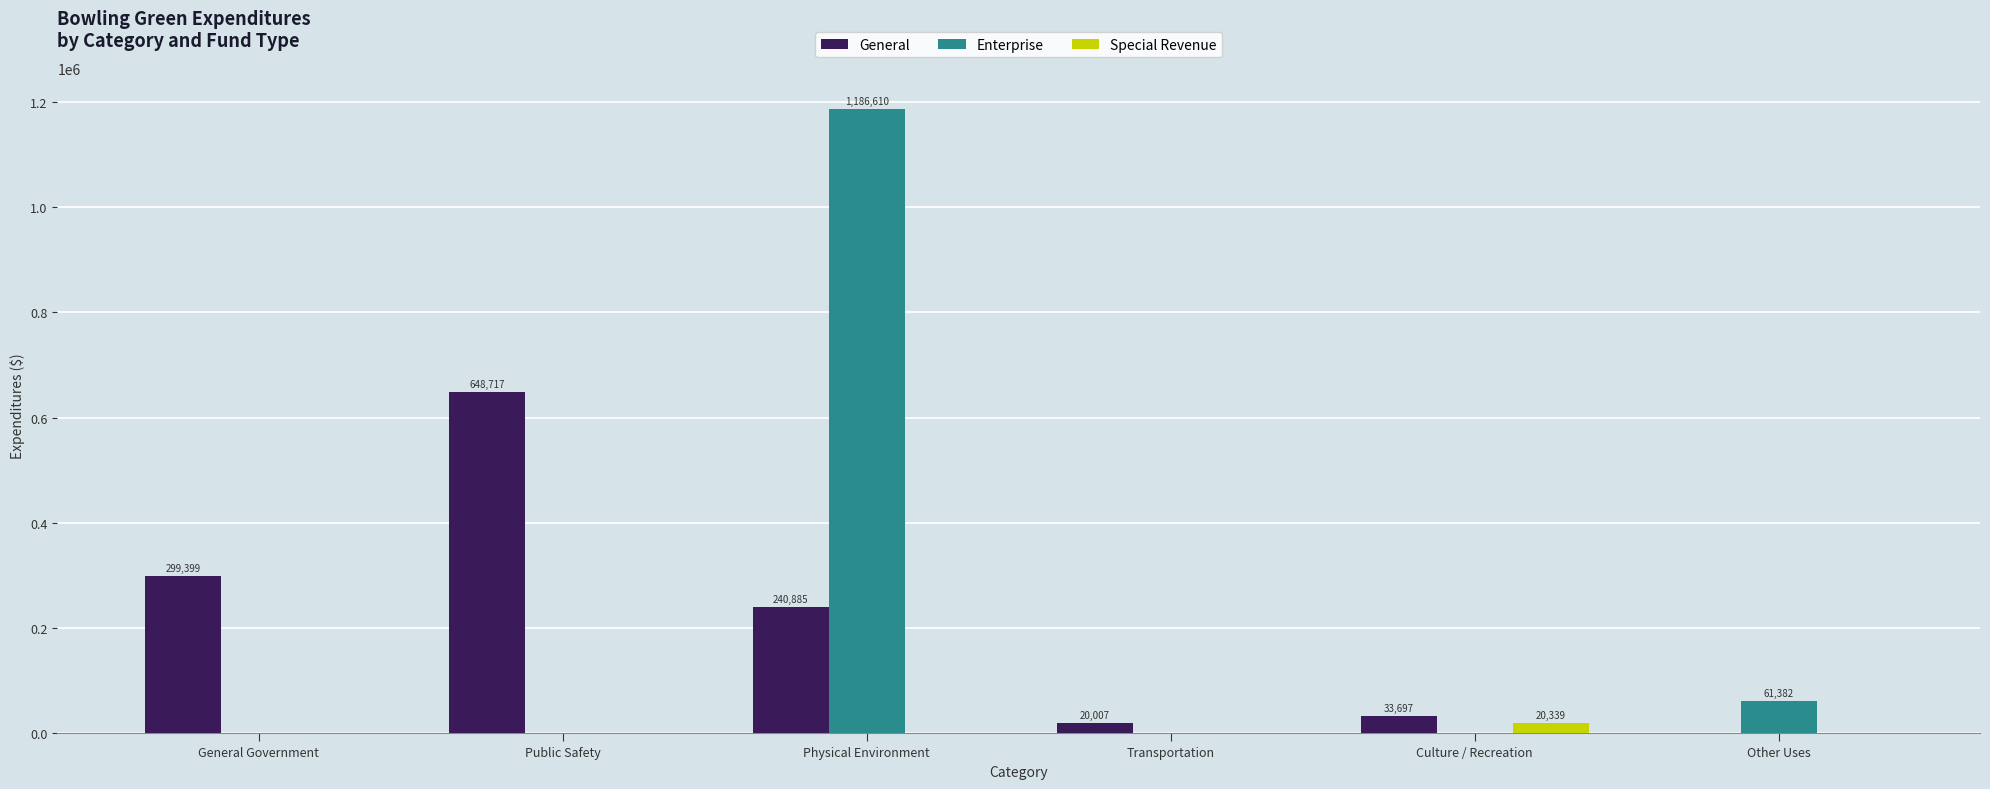

How many groups of bars are there?

6